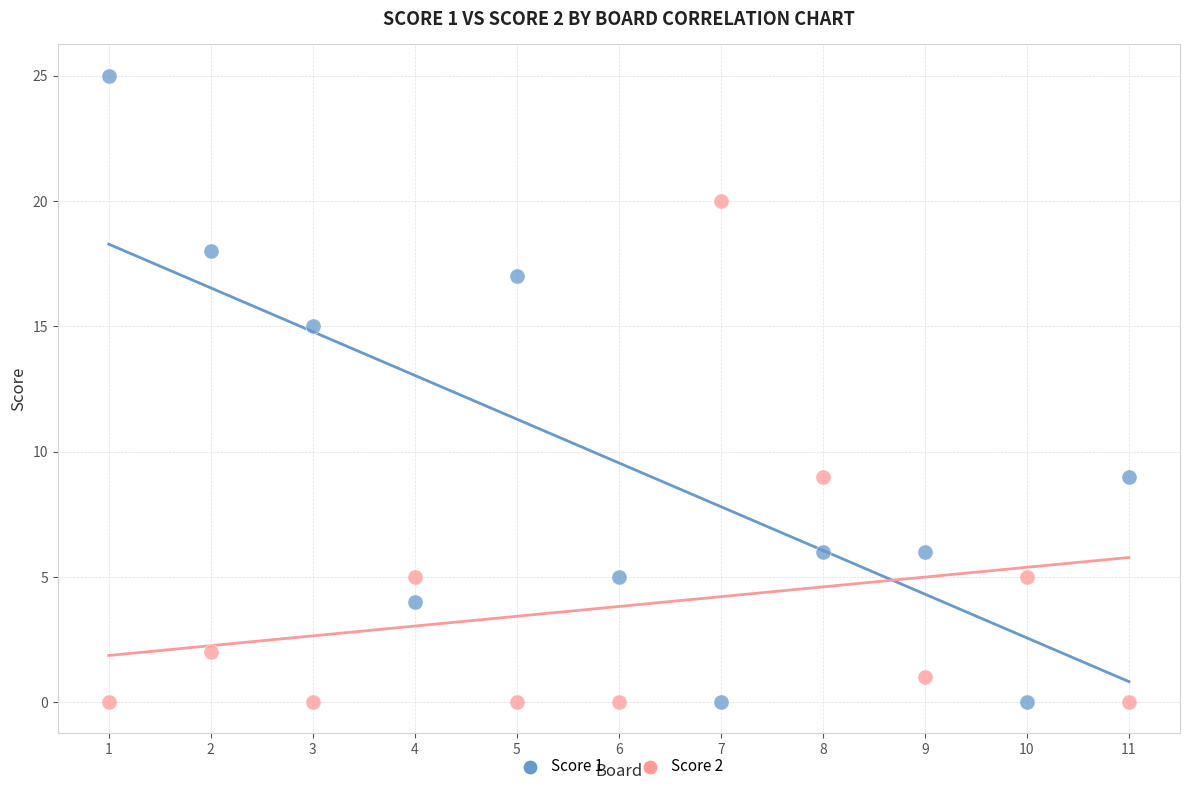

Which series reaches the maximum Y coordinate?

Score 1